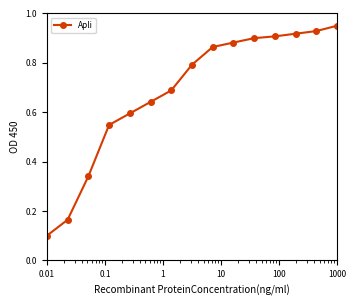

What is the difference between the second highest and minimum values?

0.8